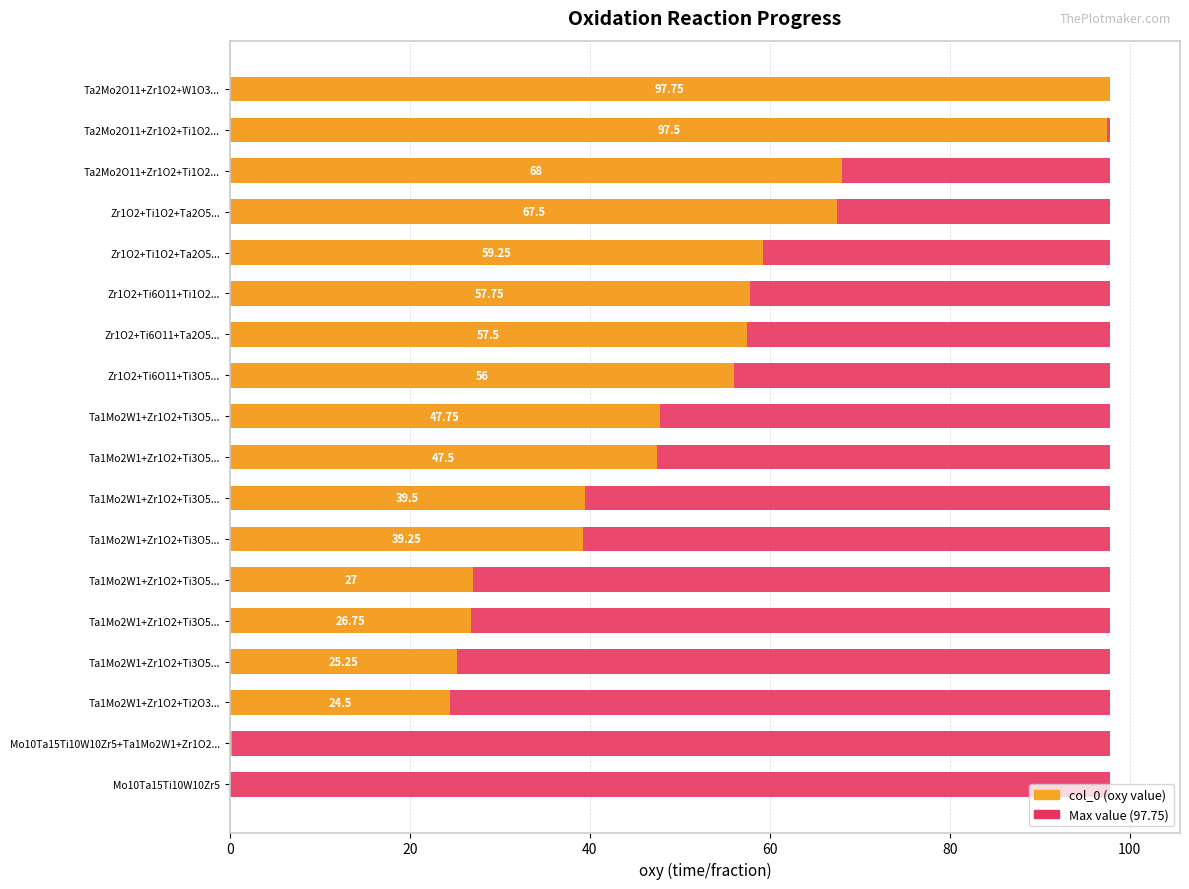

What is the spread (max minus min) of values at 60?

24.6